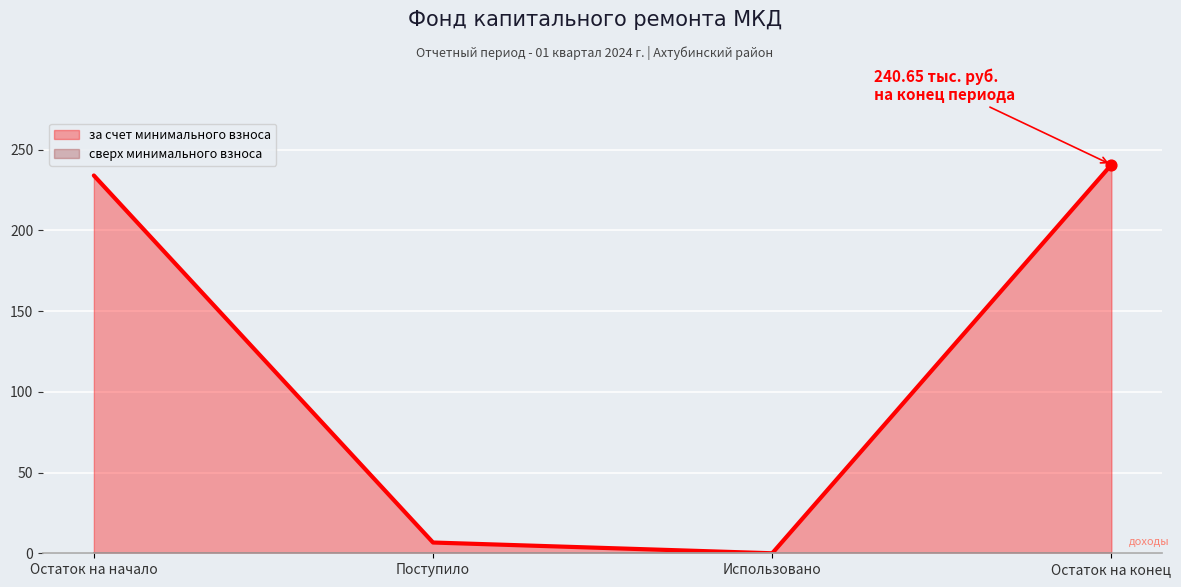

What is the change in value from Остаток на начало to Использовано?

-234.0